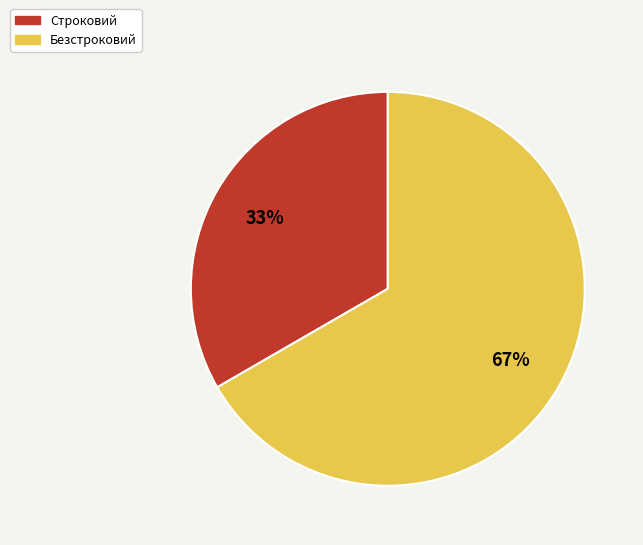

What is the majority slice?

Безстроковий